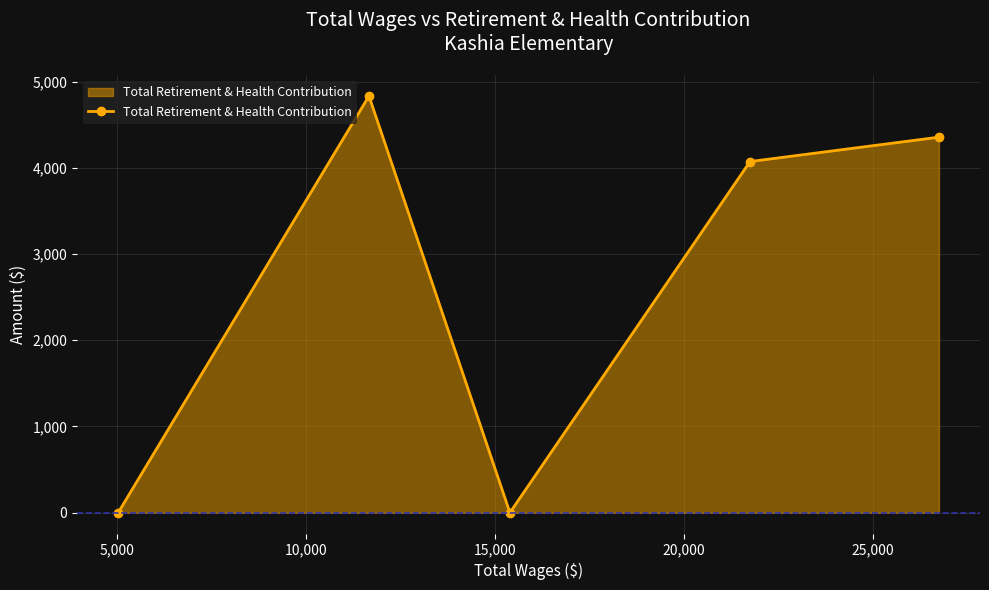

What is the difference between the maximum and minimum values?

4832